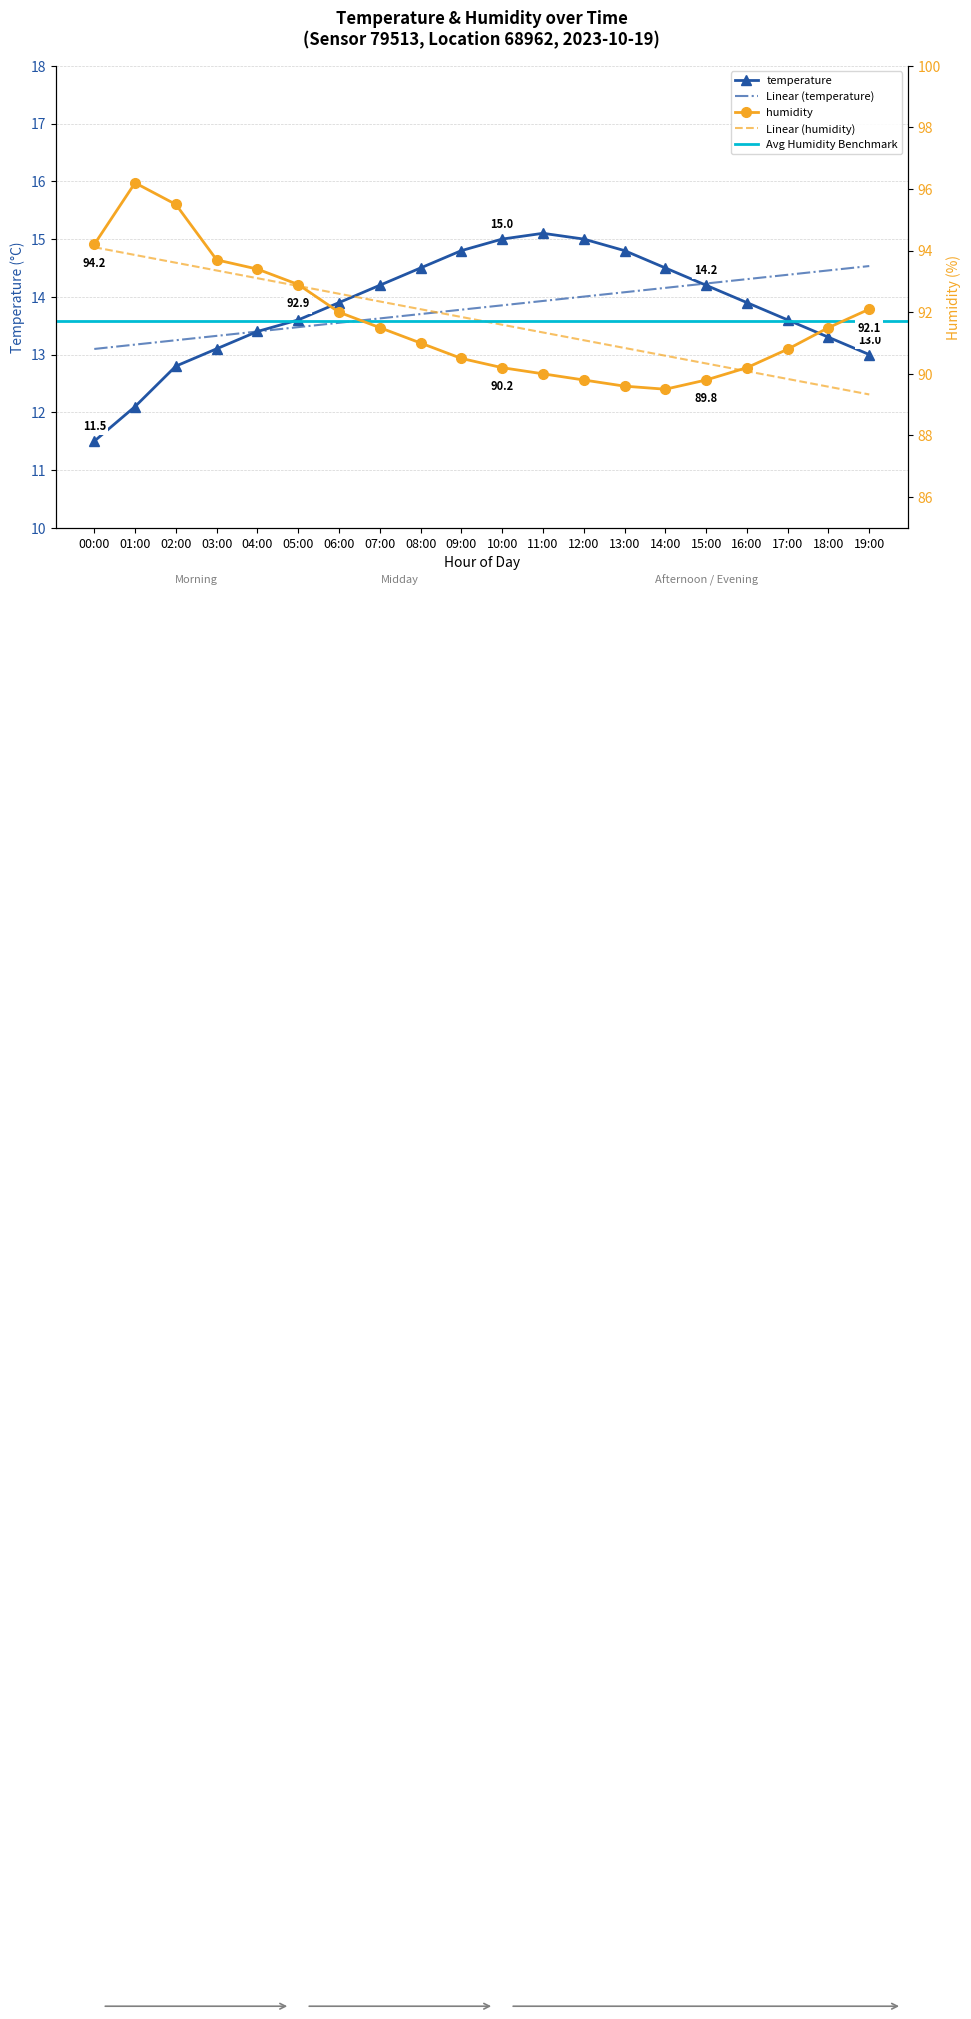

Count the number of categories in the chart.

20